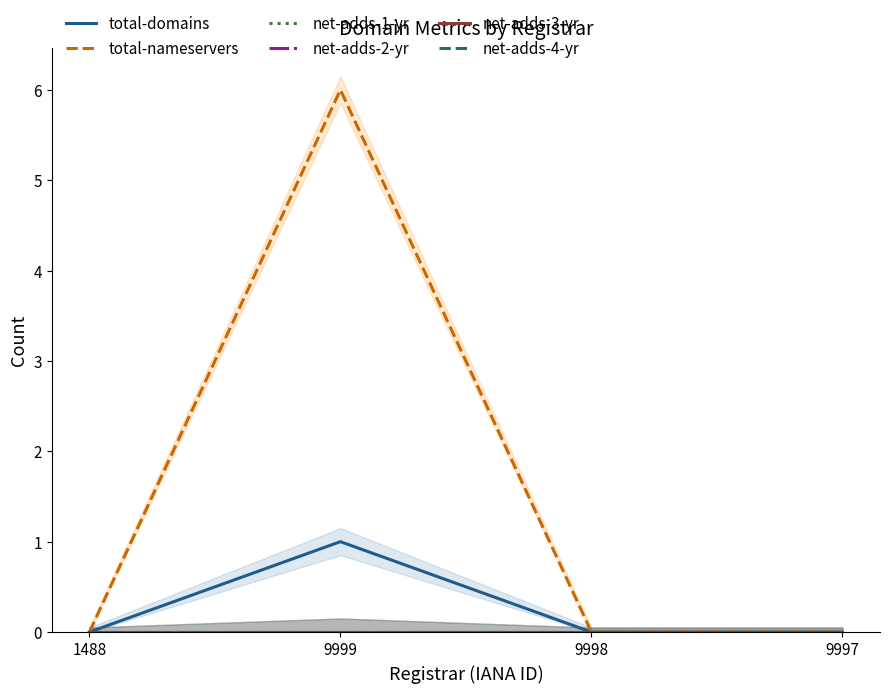

True or false: net-adds-3-yr has more than 2 points higher than both neighbors.

False